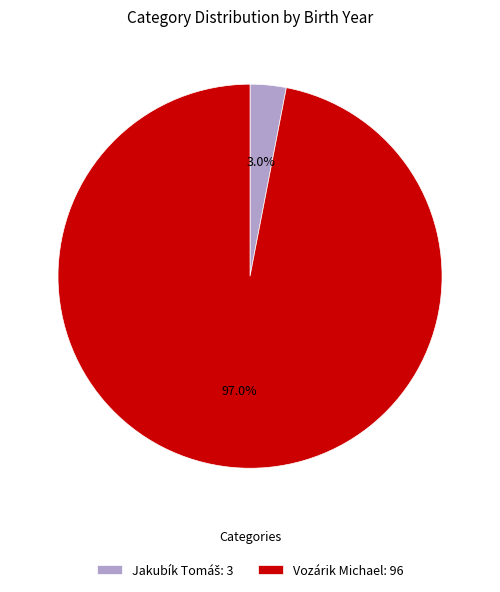

Does any single category account for the majority?

Yes